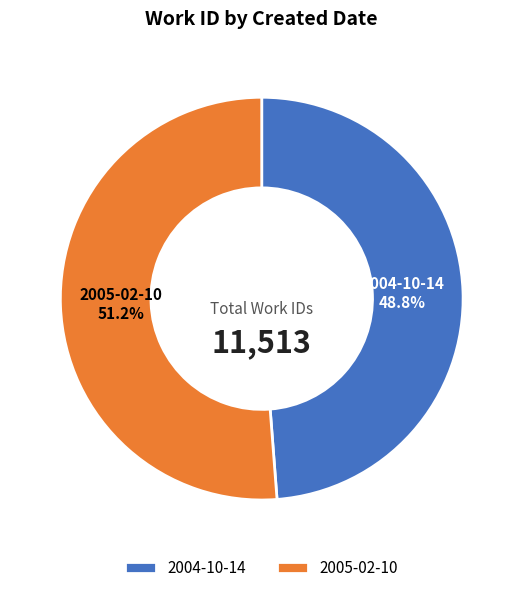

To the nearest percent, what is the average slice percentage?

50%